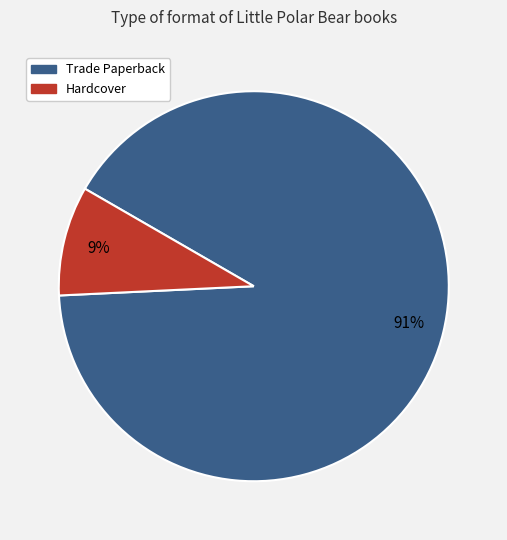

True or false: Hardcover accounts for 16% of the total.

False